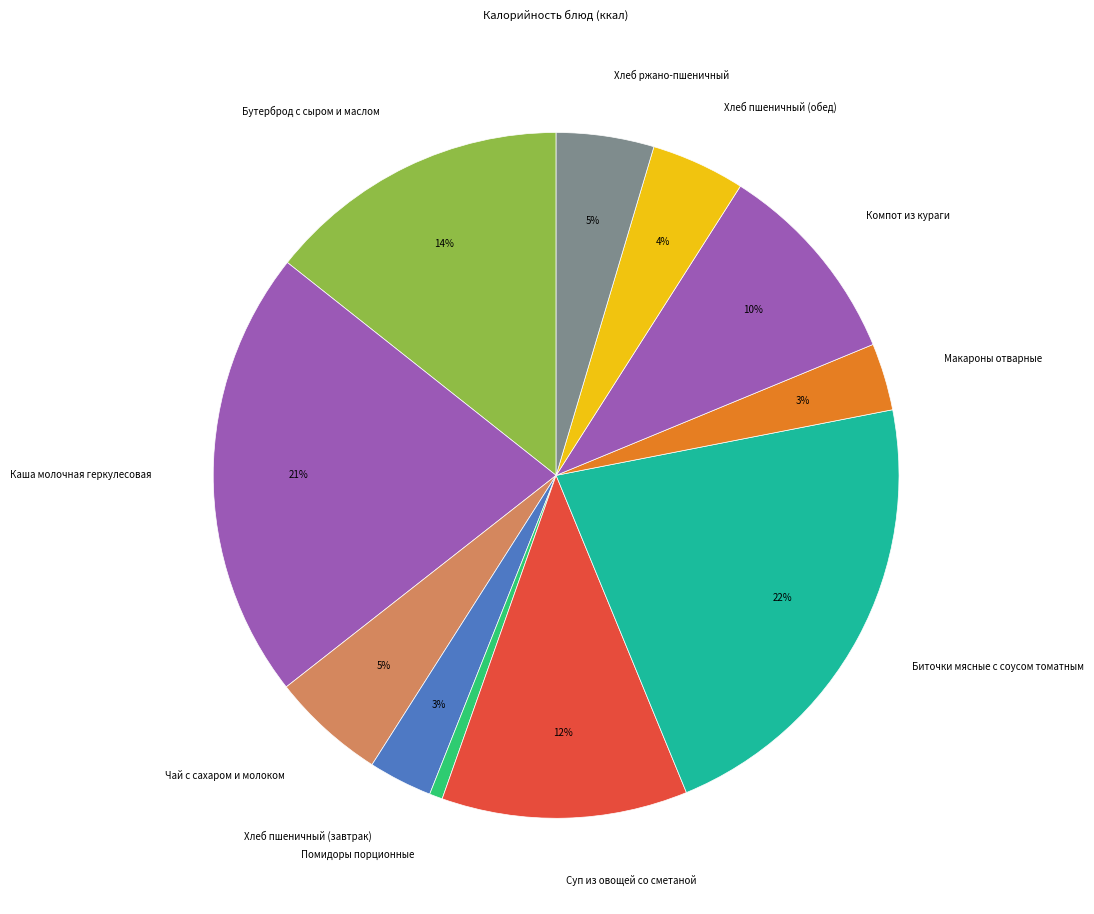

Is it true that Компот из кураги is 23% of the pie?

False